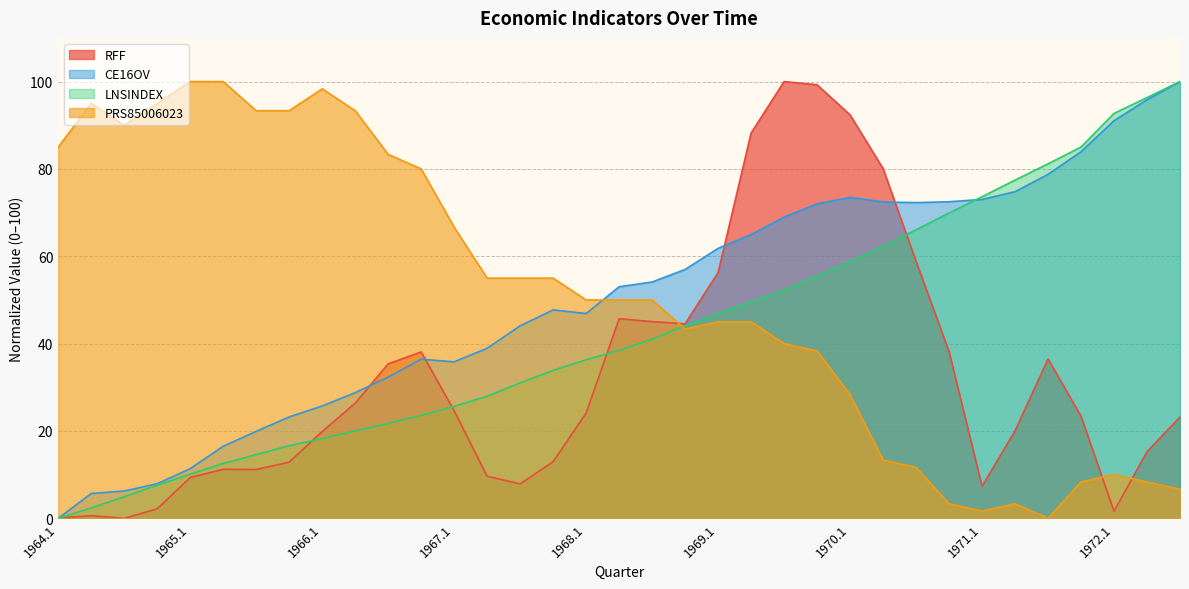

What position from the right is 1969.4?

12